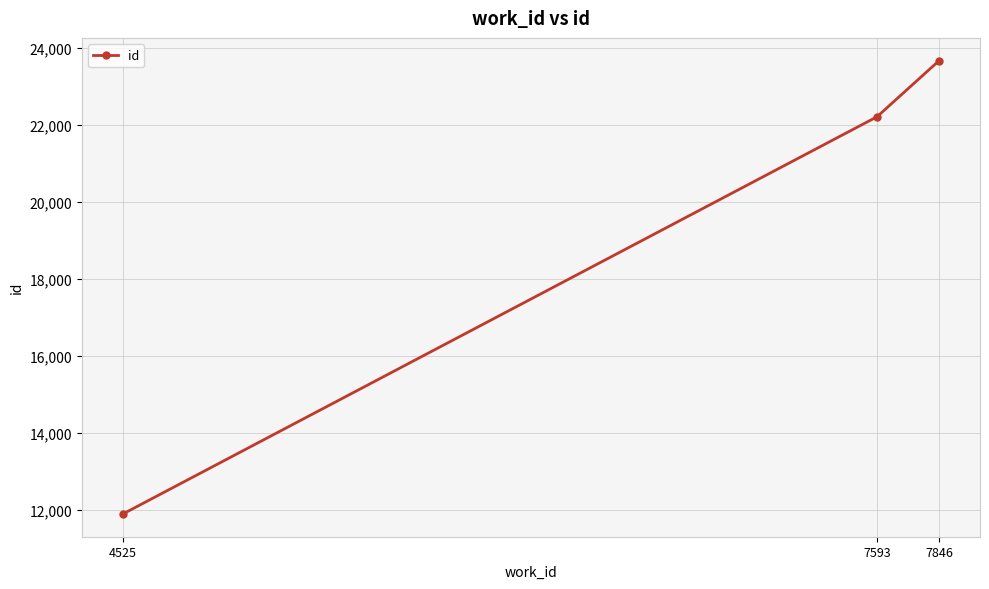

Reading left to right, extract all data points from this chart.

11899	22220	23681